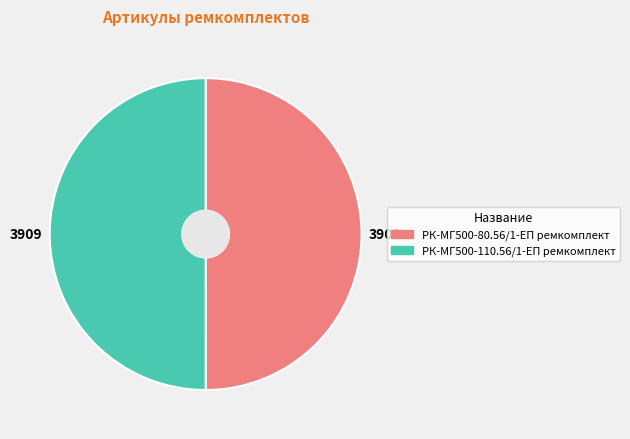

Is it true that РК-МГ500-80.56/1-ЕП ремкомплект is 57% of the pie?

False